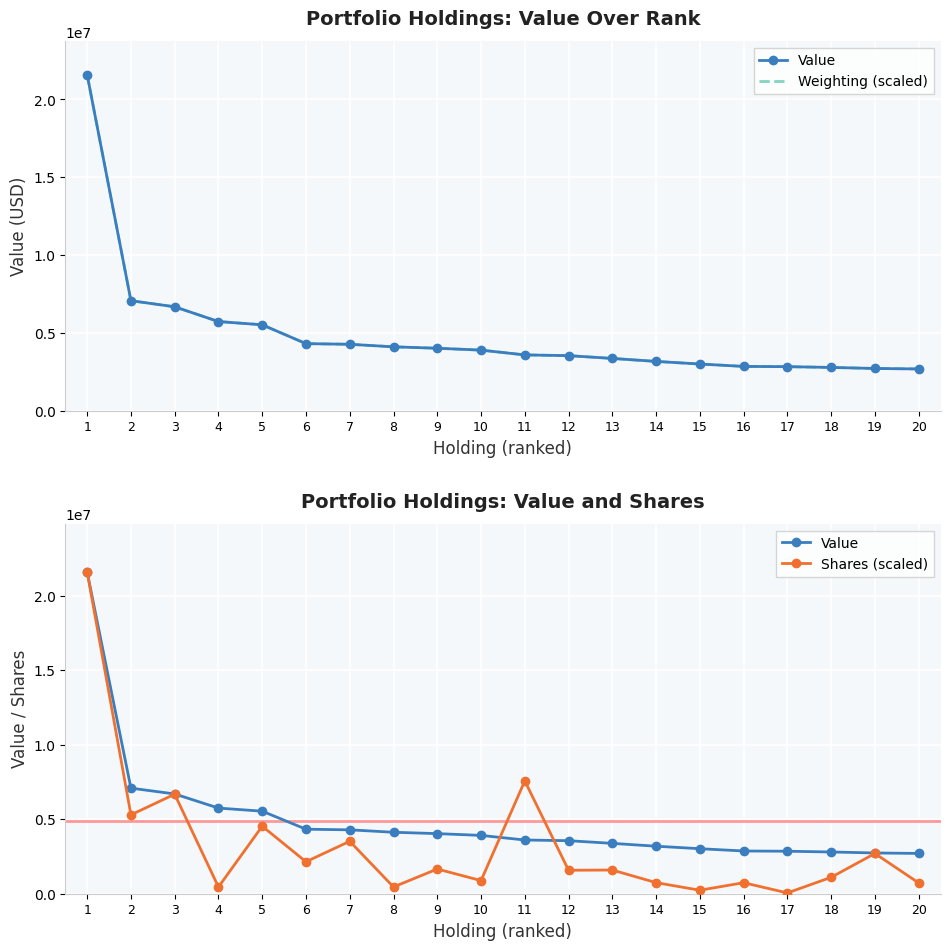

Reading right to left, list all the values displayed in this chart.

Value: 2704000.0	2735000.0	2801000.0	2851000.0	2867000.0	3021000.0	3188000.0	3379000.0	3558000.0	3605000.0	3913000.0	4033000.0	4124000.0	4287000.0	4329000.0	5538000.0	5747000.0	6694000.0	7085000.0	21587000.0
Weighting (scaled): 2704946.2	2736010.1	2800527.3	2850707.4	2867434.1	3020364.0	3187630.9	3378793.2	3558007.9	3605798.4	3914047.6	4033524.0	4124326.1	4286814.0	4329825.5	5538926.9	5746815.9	6693069.2	7084951.8	21587000.0
Shares (scaled): 725278.0	2700049.7	1101036.9	53791.6	738902.5	234644.3	743822.5	1589601.7	1574942.8	7567884.9	881480.5	1657320.6	452560.8	3518605.1	2145103.2	4530830.5	450491.9	6678658.6	5291734.1	21587000.0